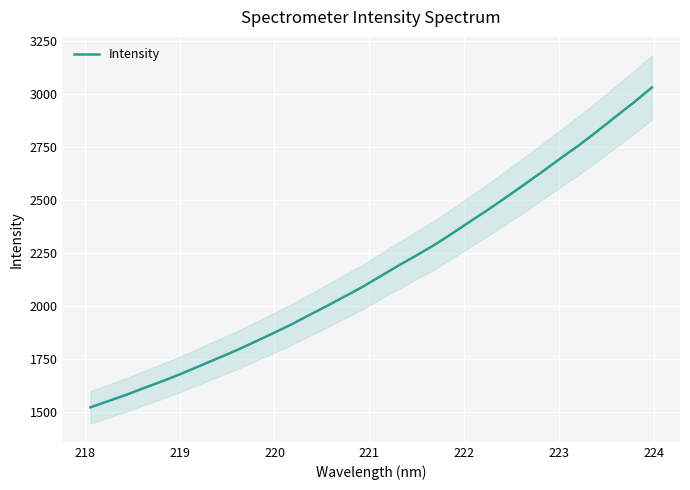

Does the chart display data point markers on the line(s)?

No